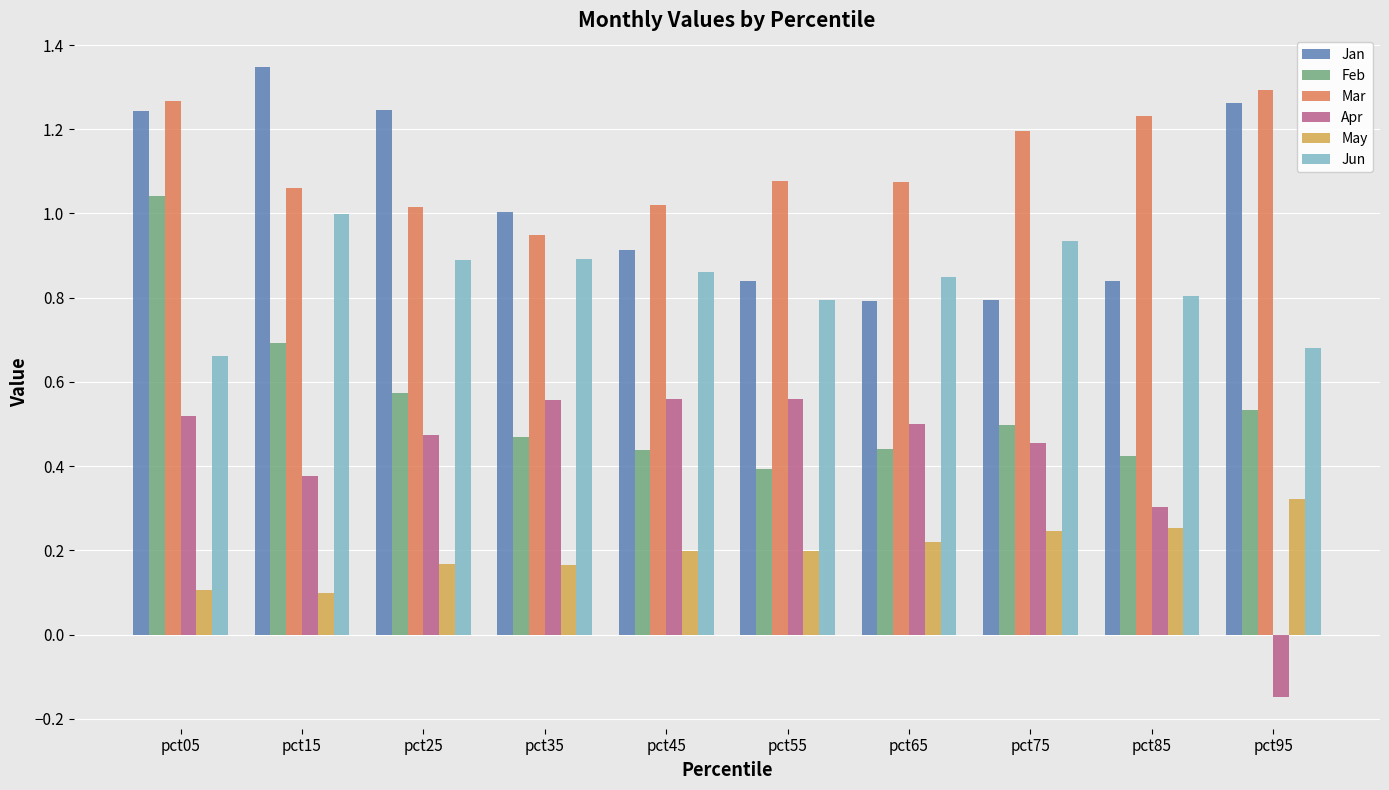

Are the bars grouped side by side (vs. stacked)?

Yes